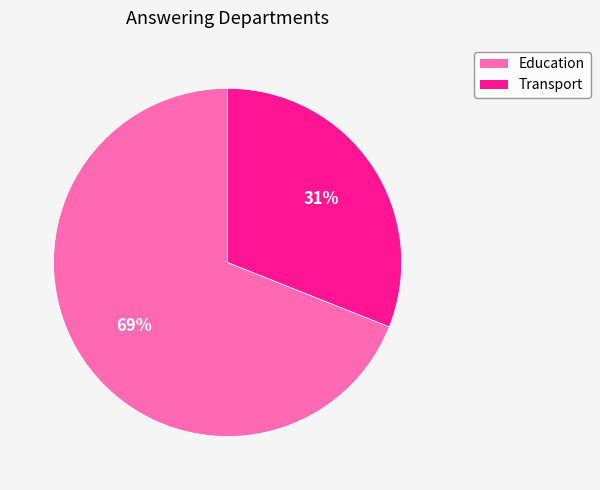

Between Education and Transport, which is larger?

Education